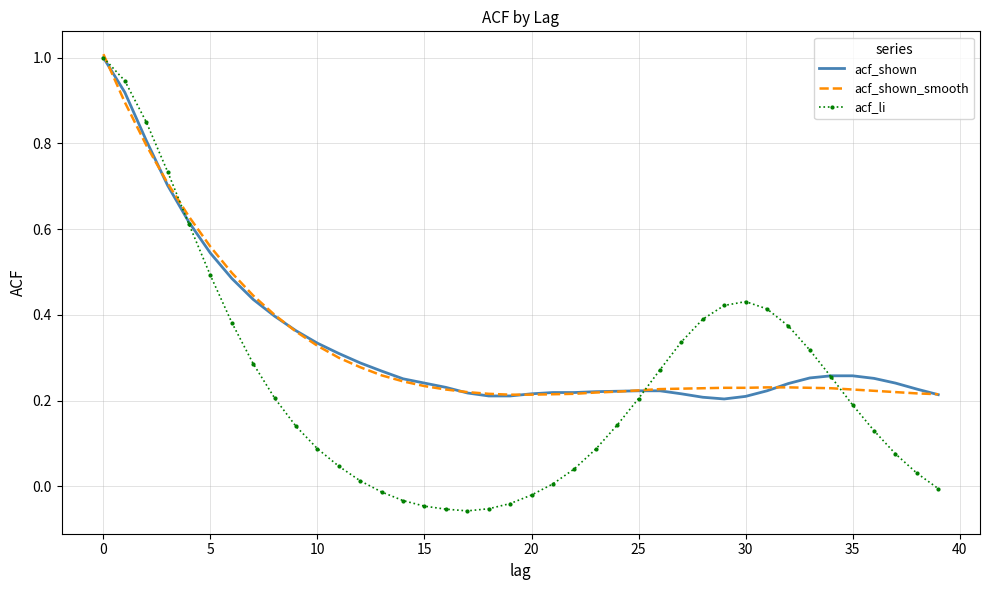

Which series has the widest spread of values?

acf_li